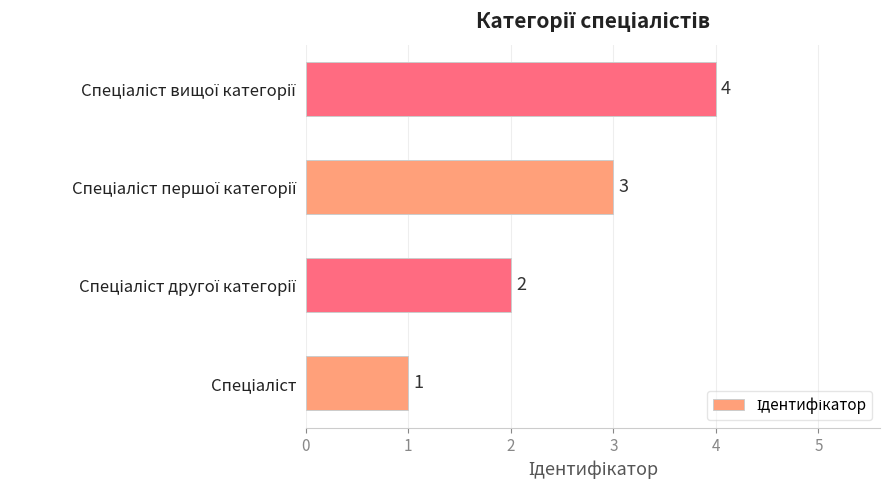

What is the greatest value displayed?

4